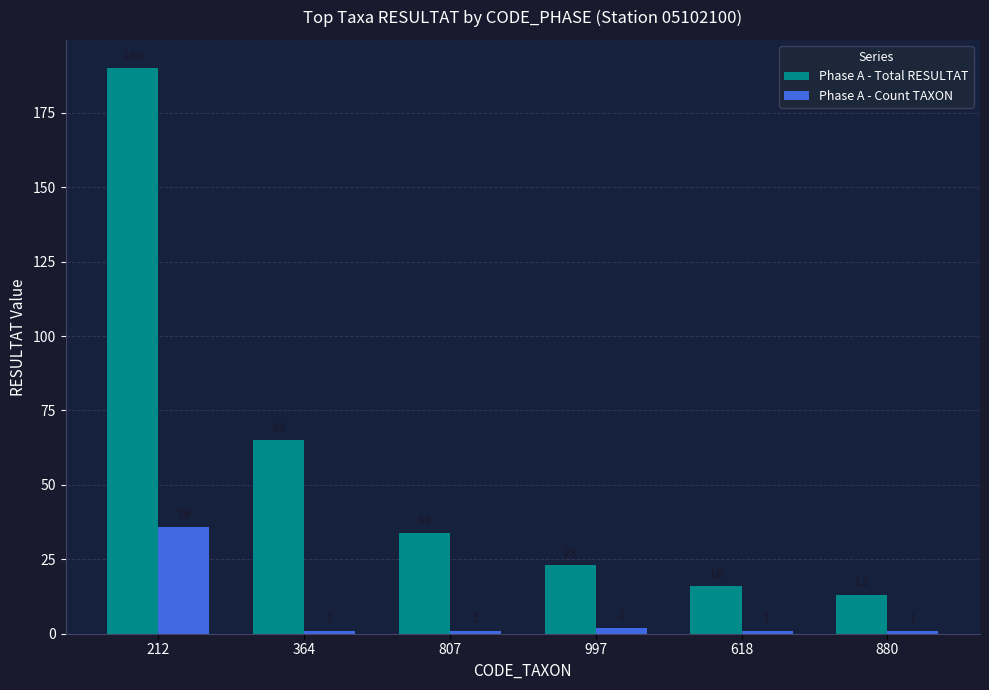

Between 212 and 807, which series saw the biggest shift?

Phase A - Total RESULTAT